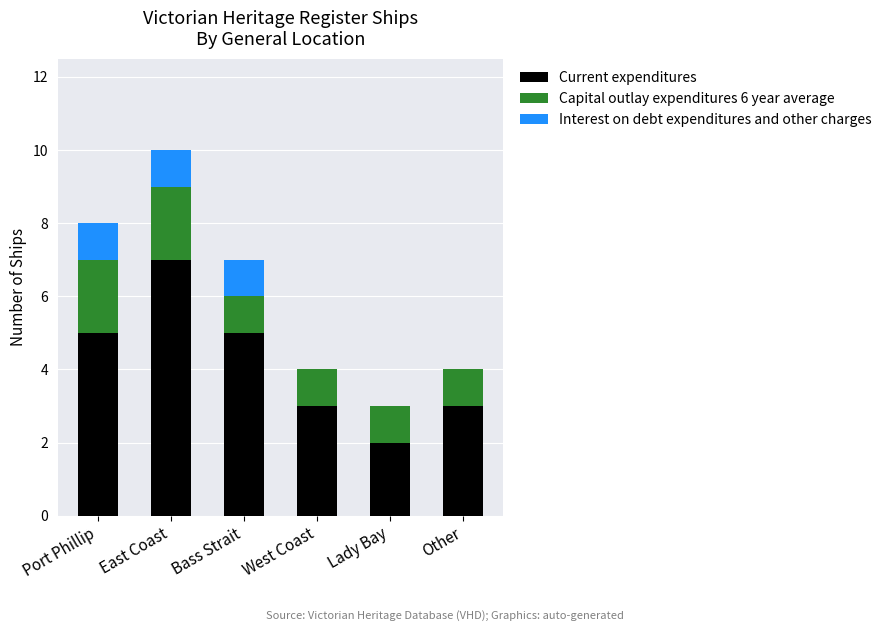

What is the average value of the Current expenditures series?

4